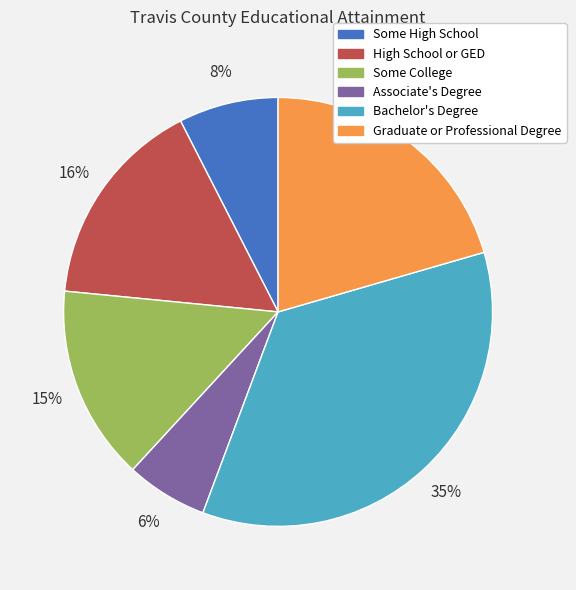

What percentage is the Some College slice, to the nearest percent?

15%